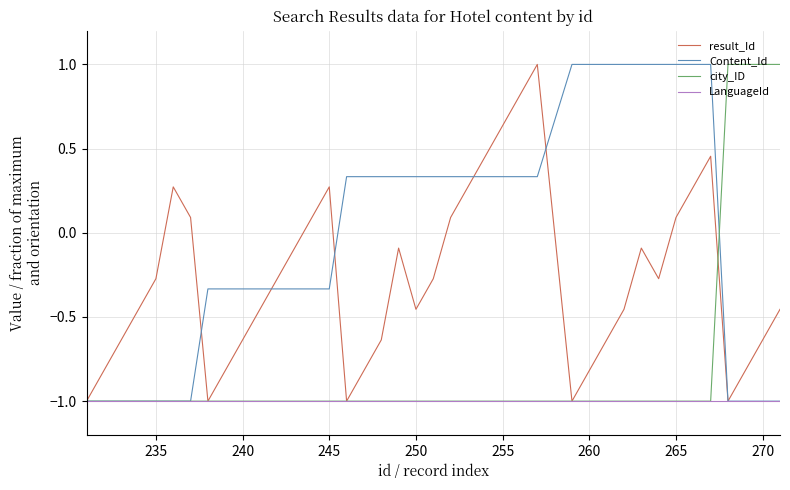

Which series has the largest total across all categories?

Content_Id